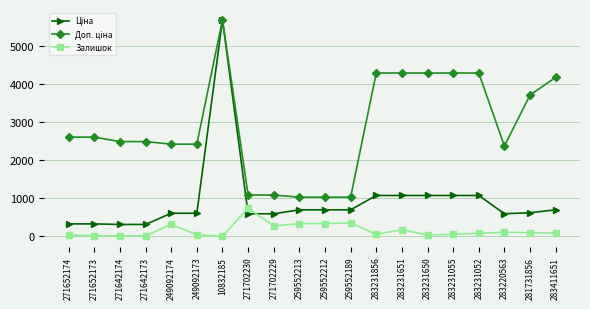

At which label does Залишок reach its peak?

271702230